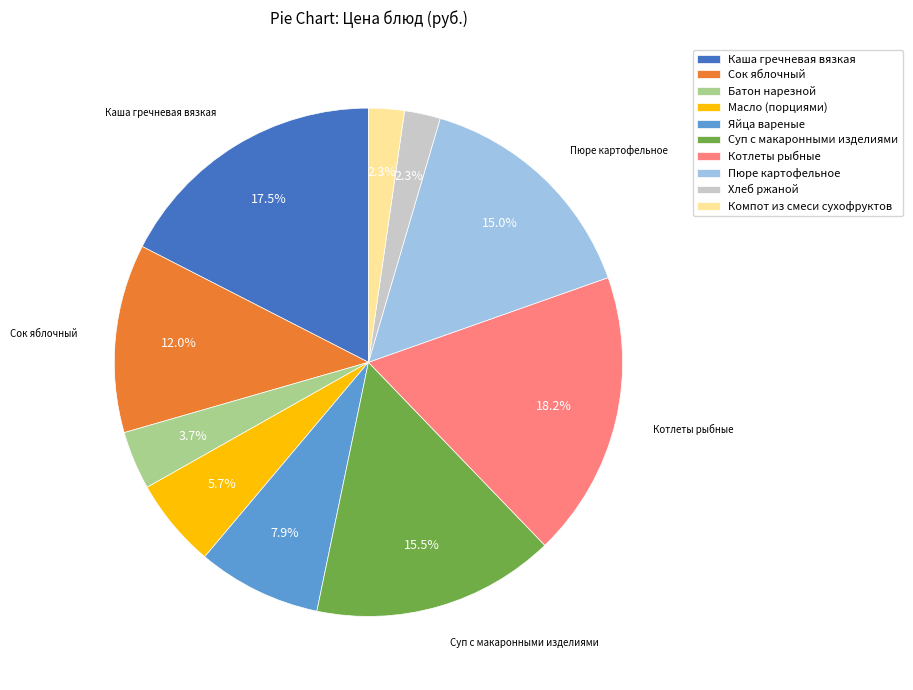

To the nearest percent, what portion does Компот из смеси сухофруктов represent?

2%